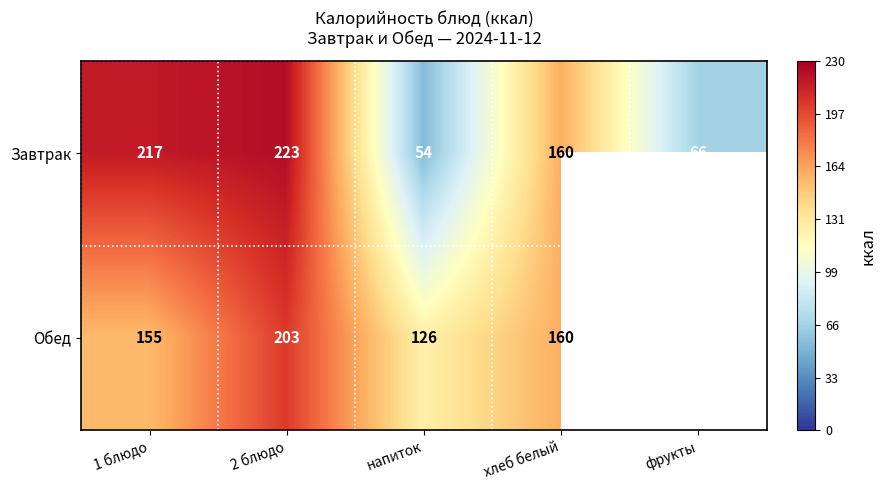

At which label is Завтрак closest to 138?

хлеб белый